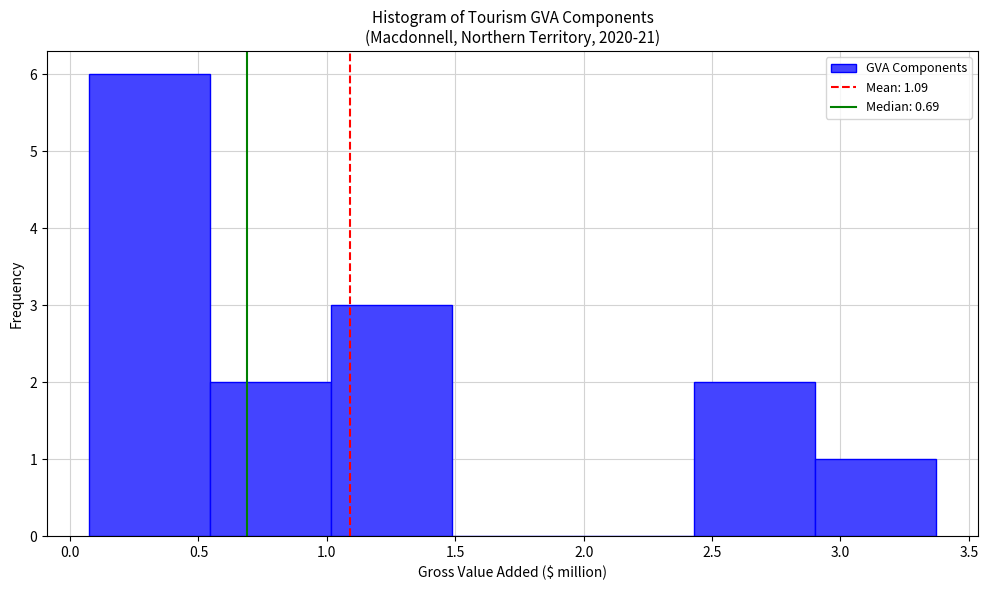

What is the height of the bar covering 0.55 to 1.00 on the x-axis? Neither the bar edges nor the heights are printed on the chart, so give them approximately, as read against the axes.

2